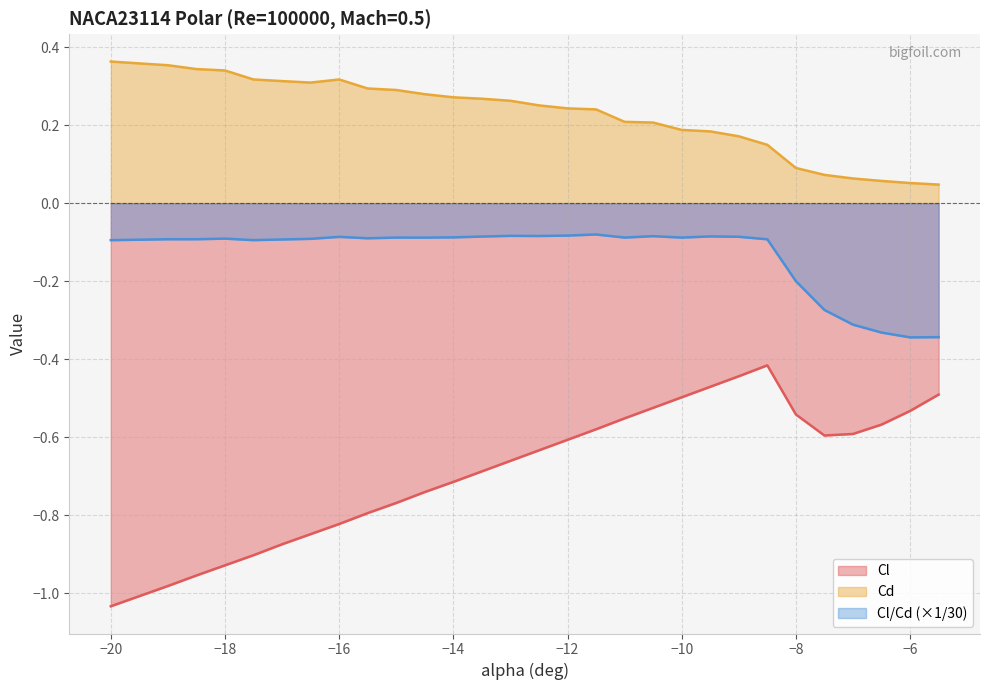

Reading left to right, what are all the values shown in this chart?

Cl: -1.0	-1.0	-1.0	-1.0	-0.9	-0.9	-0.9	-0.8	-0.8	-0.8	-0.8	-0.7	-0.7	-0.7	-0.7	-0.6	-0.6	-0.6	-0.6	-0.5	-0.5	-0.5	-0.4	-0.4	-0.5	-0.6	-0.6	-0.6	-0.5	-0.5
Cd: 0.4	0.4	0.4	0.3	0.3	0.3	0.3	0.3	0.3	0.3	0.3	0.3	0.3	0.3	0.3	0.3	0.2	0.2	0.2	0.2	0.2	0.2	0.2	0.1	0.1	0.1	0.1	0.1	0.1	0.0
Cl_Cd: -0.1	-0.1	-0.1	-0.1	-0.1	-0.1	-0.1	-0.1	-0.1	-0.1	-0.1	-0.1	-0.1	-0.1	-0.1	-0.1	-0.1	-0.1	-0.1	-0.1	-0.1	-0.1	-0.1	-0.1	-0.2	-0.3	-0.3	-0.3	-0.3	-0.3